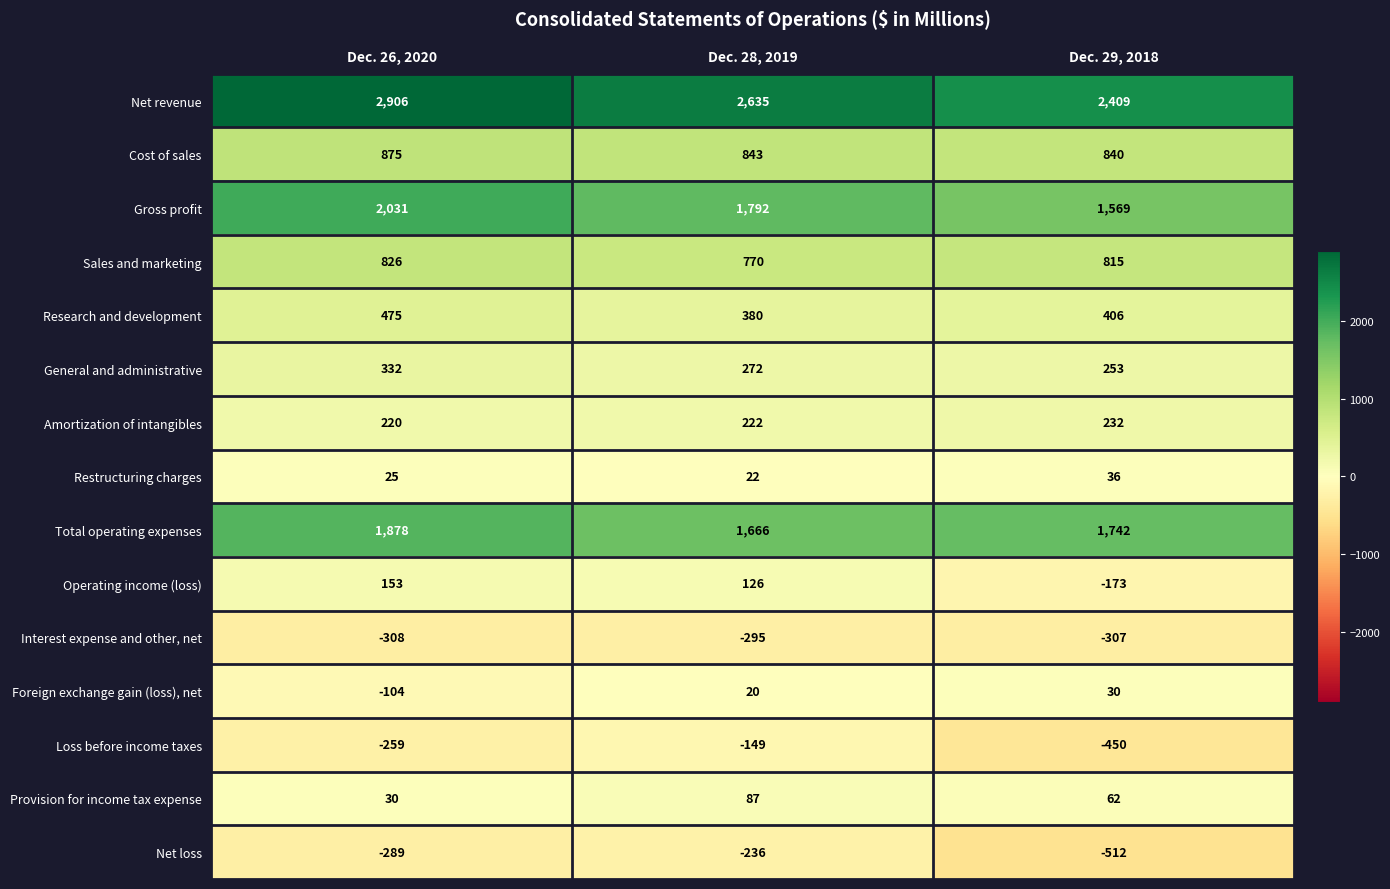

The Net revenue series shows 2906 at Dec. 26, 2020. True or false?

True